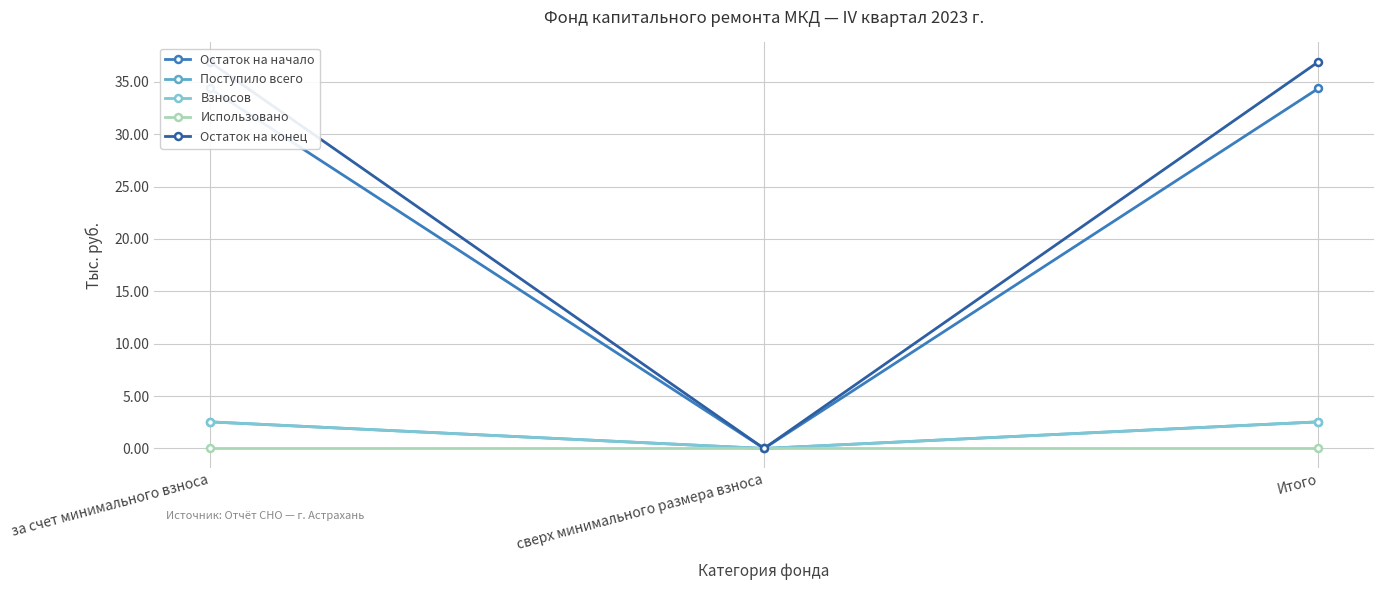

What is the difference between the Остаток на начало values at за счет минимального взноса and сверх минимального размера взноса?

34.4